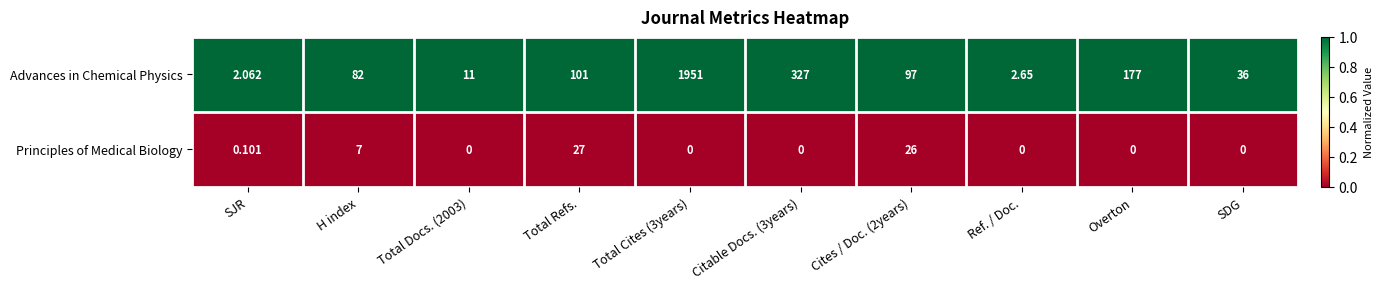

Is the value of Advances in Chemical Physics at SJR greater than the value of Principles of Medical Biology at Cites / Doc. (2years)?

No